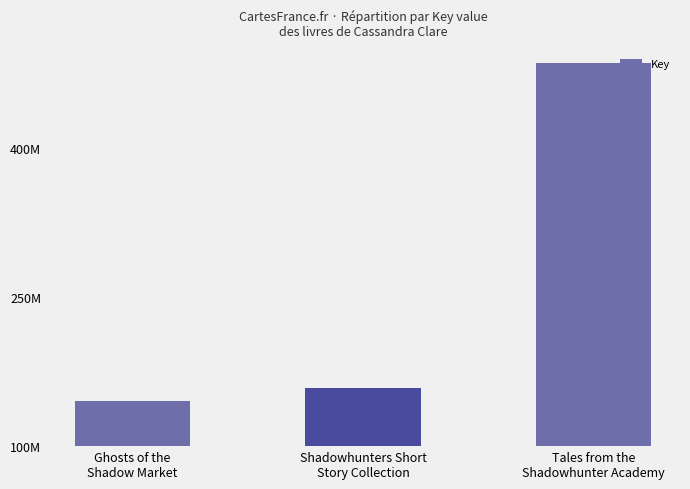

The value at Shadowhunters Short
Story Collection is 158045025. True or false?

True